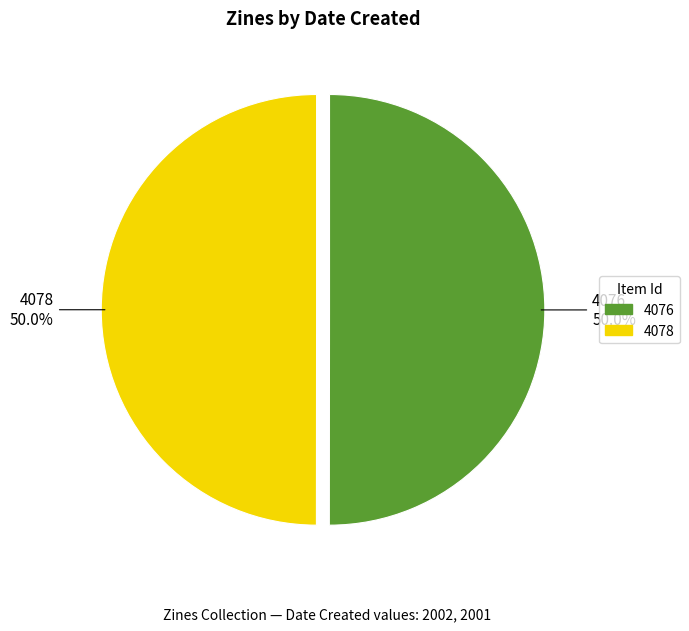

Count the number of slices in the pie.

2